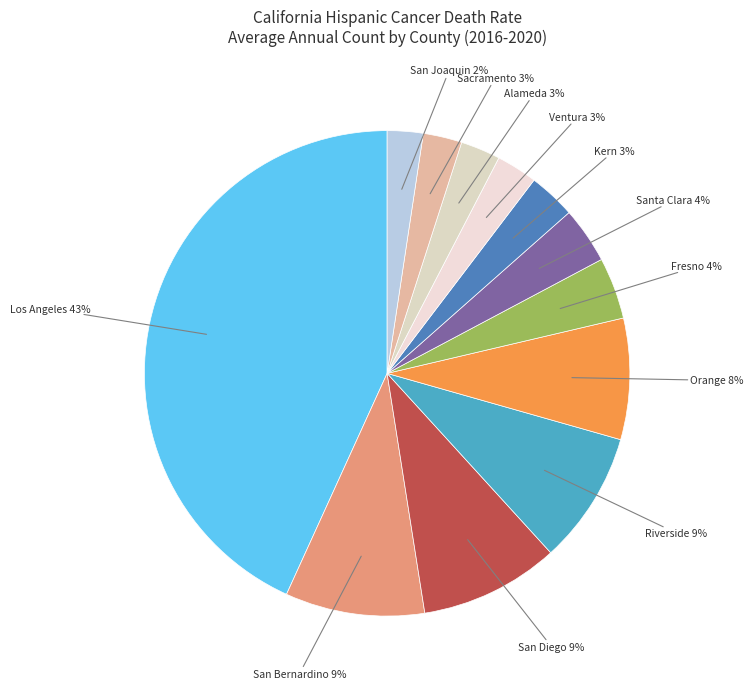

Rank the categories by value from lowest to highest.

San Joaquin County, Sacramento County, Alameda County, Ventura County, Kern County, Santa Clara County, Fresno County, Orange County, Riverside County, San Bernardino County, San Diego County, Los Angeles County